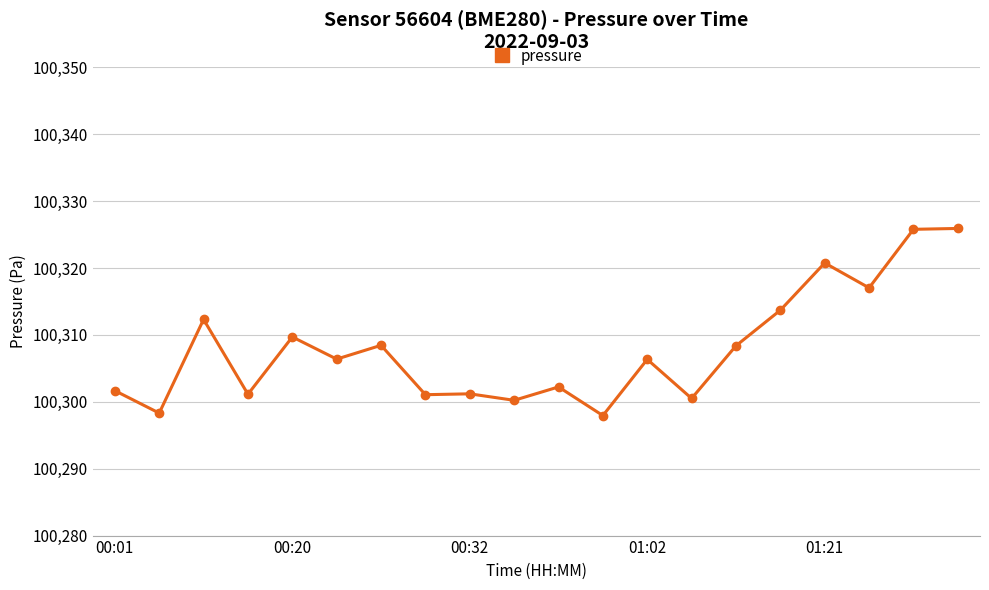

How many data points does each series have?

20